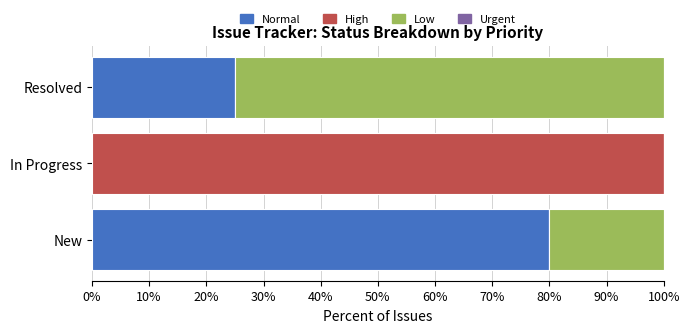

What is the sum of all Normal values?

105